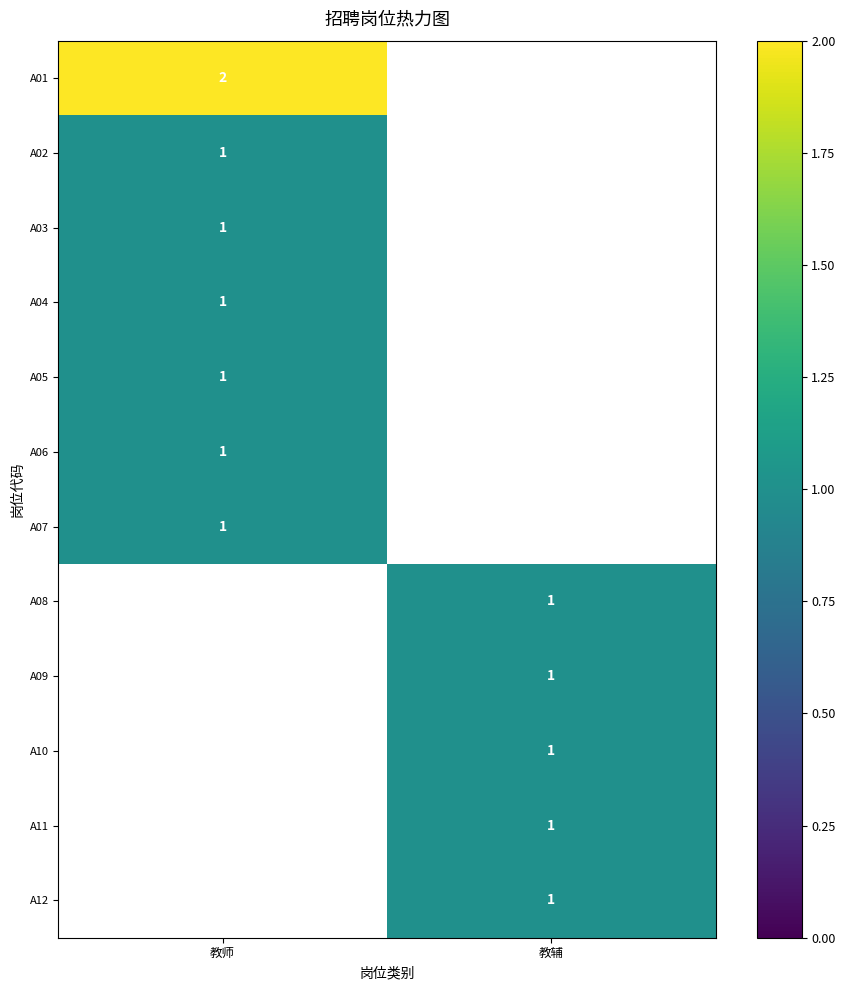

The A03 series shows 1 at 教师. True or false?

True